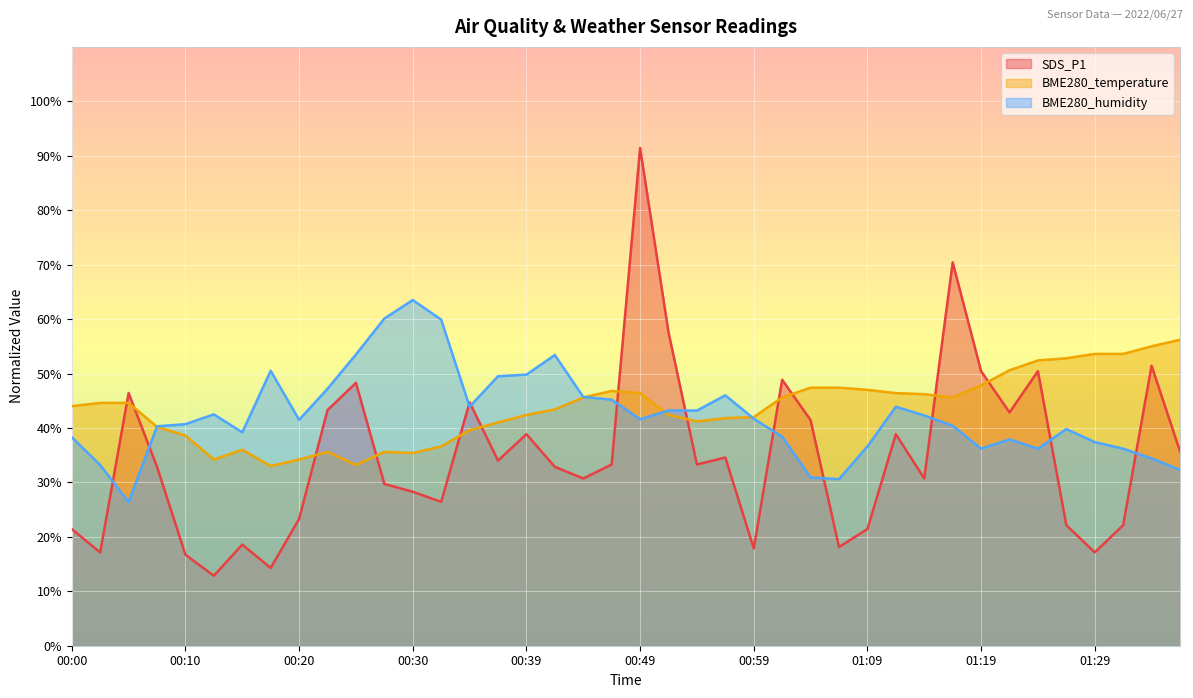

List the labels in order of BME280_humidity value, largest first.

00:30, 00:27, 00:32, 00:25, 00:42, 00:17, 00:39, 00:37, 00:22, 00:57, 00:44, 00:47, 00:35, 01:12, 00:52, 00:54, 00:12, 01:14, 00:59, 00:49, 00:20, 00:10, 01:17, 00:07, 01:27, 00:15, 01:02, 00:00, 01:22, 01:29, 01:09, 01:19, 01:24, 01:32, 01:34, 00:02, 01:37, 01:04, 01:07, 00:05